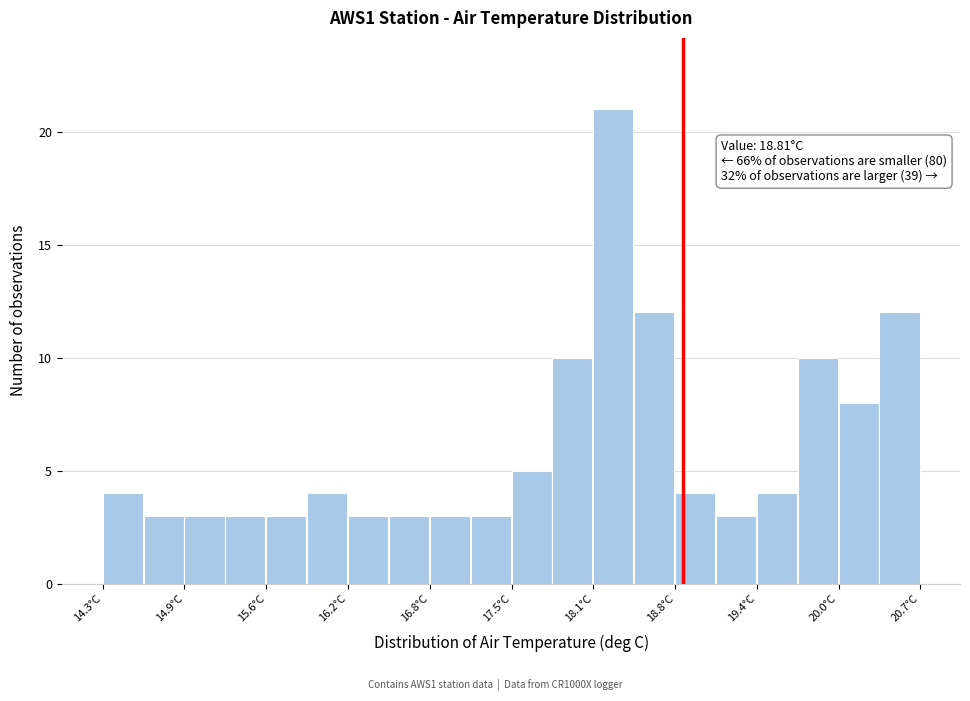

Around what value on the x-axis is the tallest bar? Give the approximate position of its centre, as read against the axis.

18.3